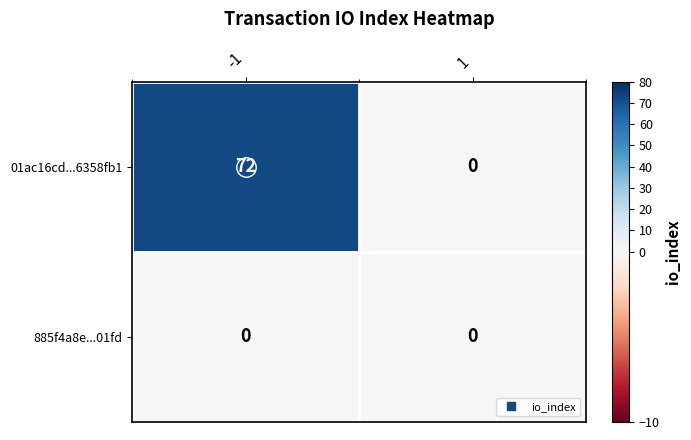

Which series has the largest range (max minus min)?

01ac16cd...6358fb1